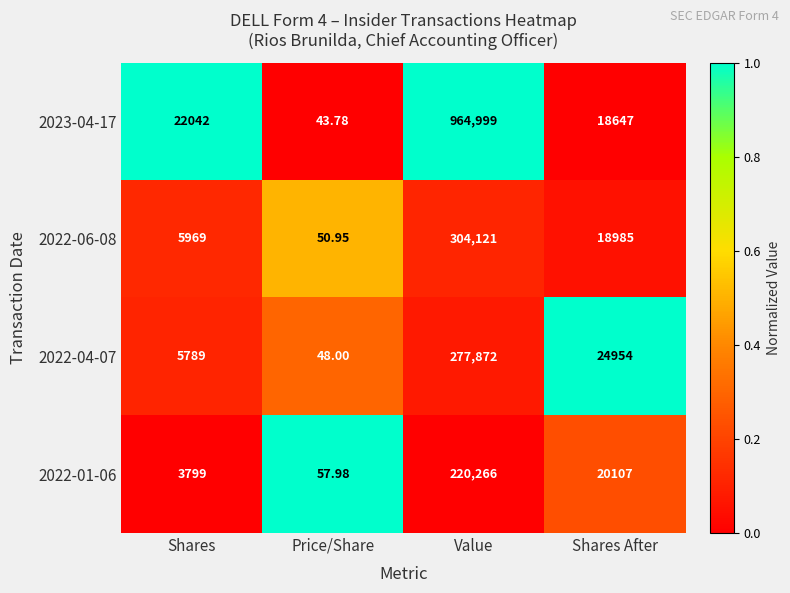

At which category is the sum across all series the highest?

Value